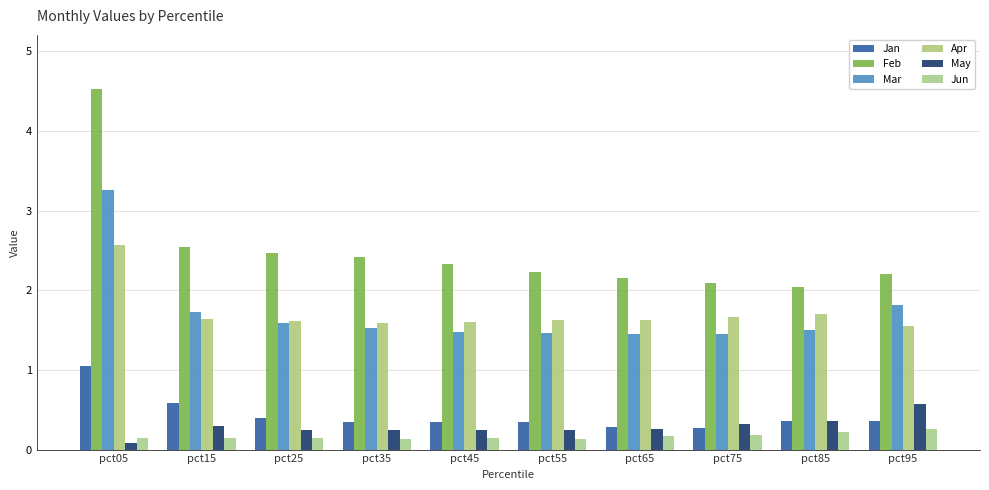

At which category is the sum across all series the highest?

pct05